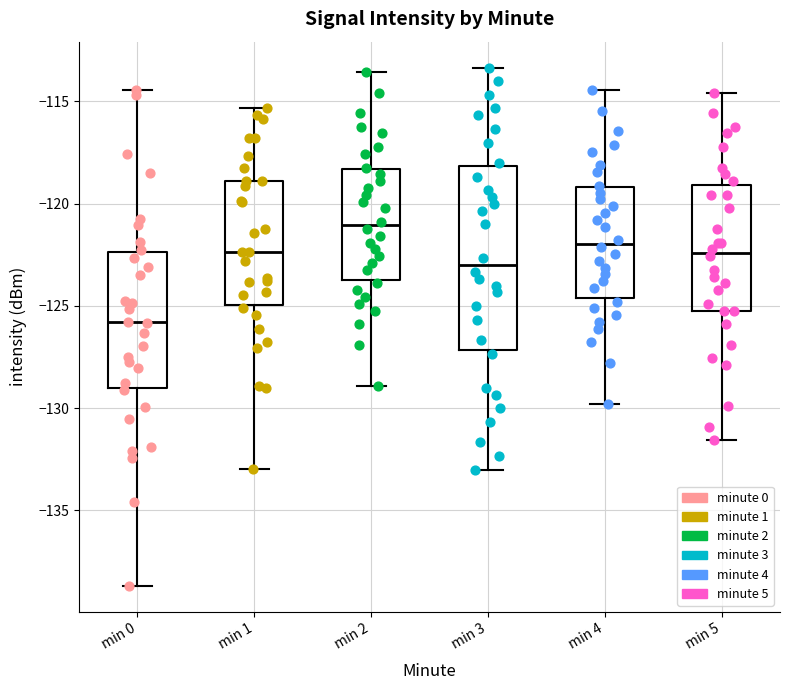

Reading left to right, transcribe this box plot: for each box, give where its median line is, the range the box spans, and where its two whiskers end, as read against the y-axis. The values are not printed on the chart, so give them approximately, as read against the axis.

min 0: median -126.0, box -129.0 to -122.5, whiskers -138.5 to -114.5
min 1: median -122.5, box -125.0 to -119.0, whiskers -133.0 to -115.5
min 2: median -121.0, box -123.5 to -118.5, whiskers -129.0 to -113.5
min 3: median -123.0, box -127.0 to -118.0, whiskers -133.0 to -113.5
min 4: median -122.0, box -124.5 to -119.0, whiskers -130.0 to -114.5
min 5: median -122.5, box -125.0 to -119.0, whiskers -131.5 to -114.5